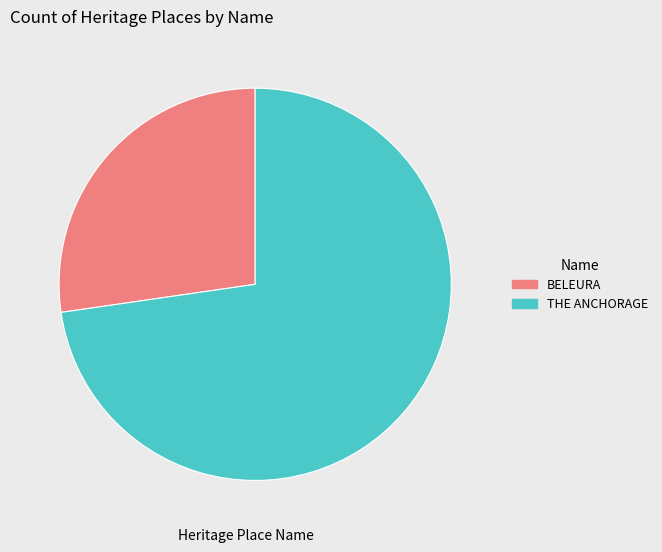

The THE ANCHORAGE slice represents 82% of the pie. True or false?

False